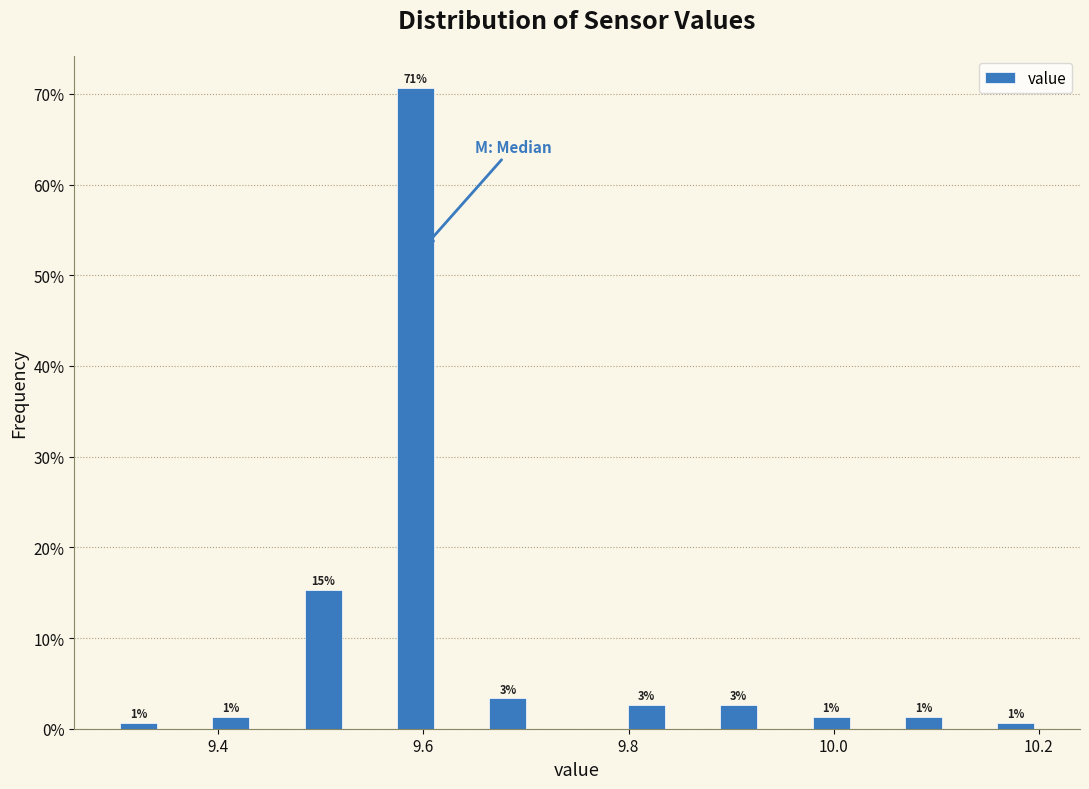

Around what value on the x-axis is the tallest bar? Give the approximate position of its centre, as read against the axis.

9.60